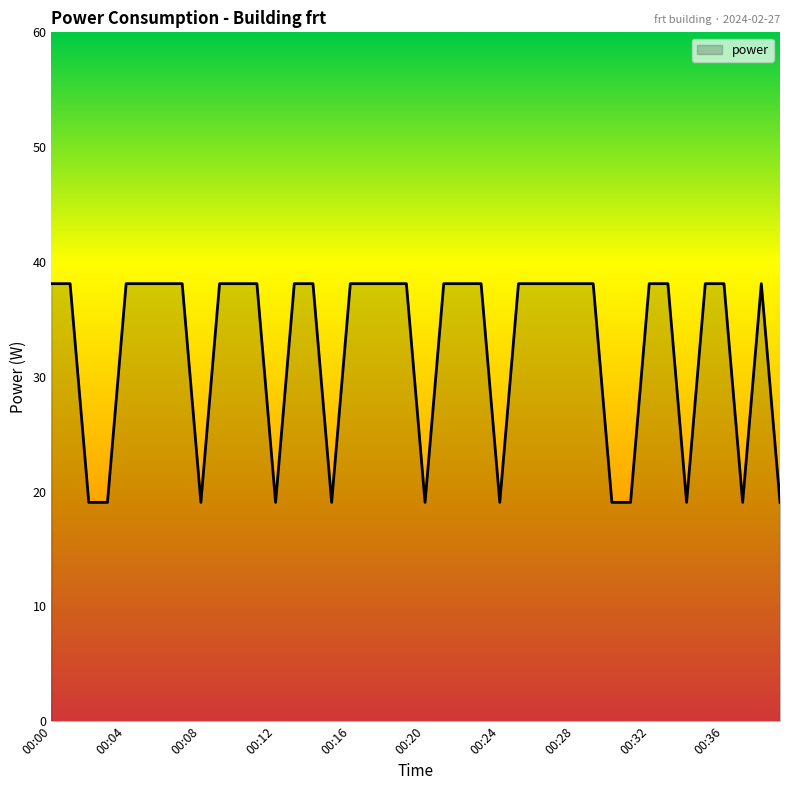

What is the maximum value shown in the chart?

38.1